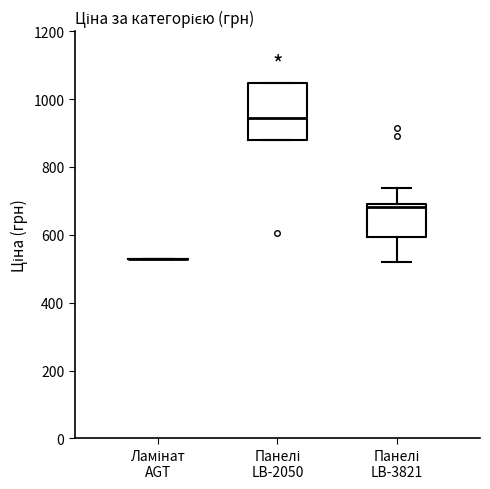

Reading left to right, read every box against the y-axis: the position of its median line, the range the box covers, and the ends of its whiskers. The values are not printed on the chart, so give them approximately, as read against the axis.

Ламінат AGT: box collapsed to a line at 520, whiskers 520 to 520
Панелі LB-2050: median 940, box 880 to 1040, whiskers 880 to 1040
Панелі LB-3821: median 680, box 600 to 700, whiskers 520 to 740